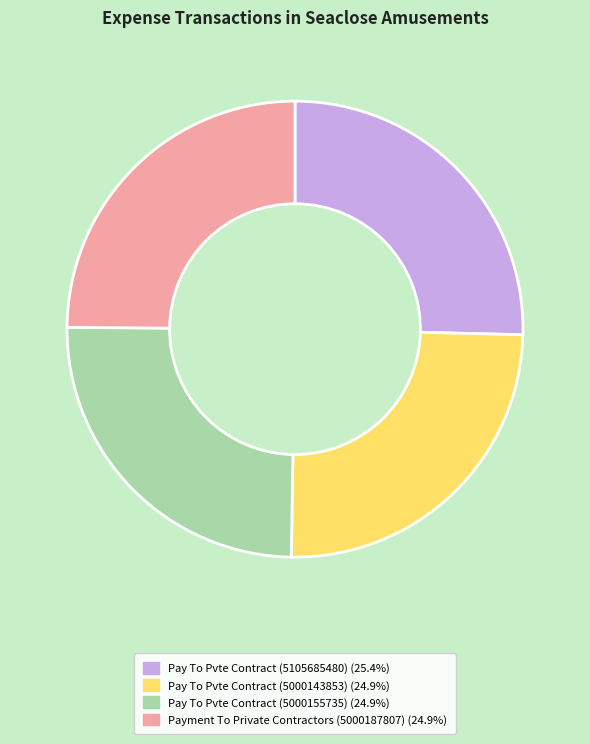

What is the largest slice in the pie chart?

Pay To Pvte Contract (5105685480)